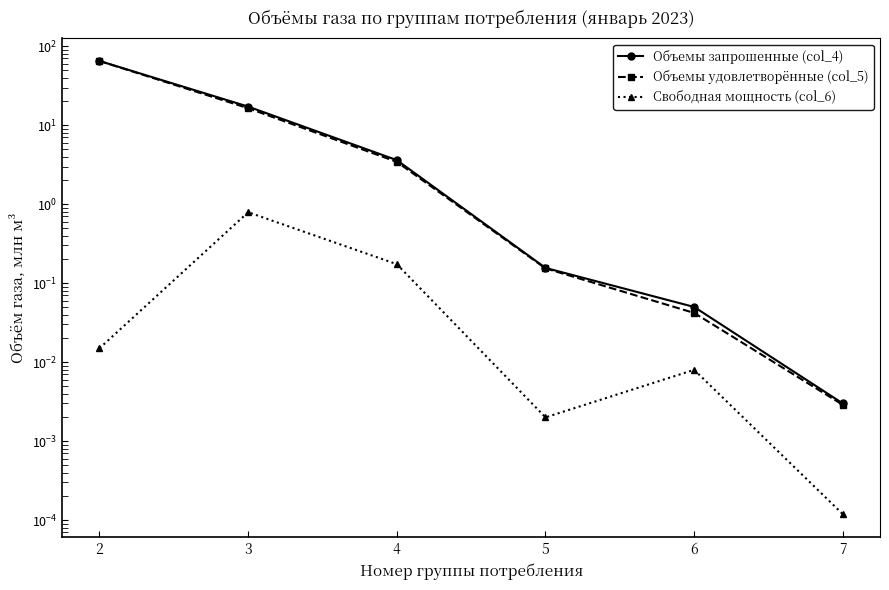

Does the chart have visible grid lines?

No